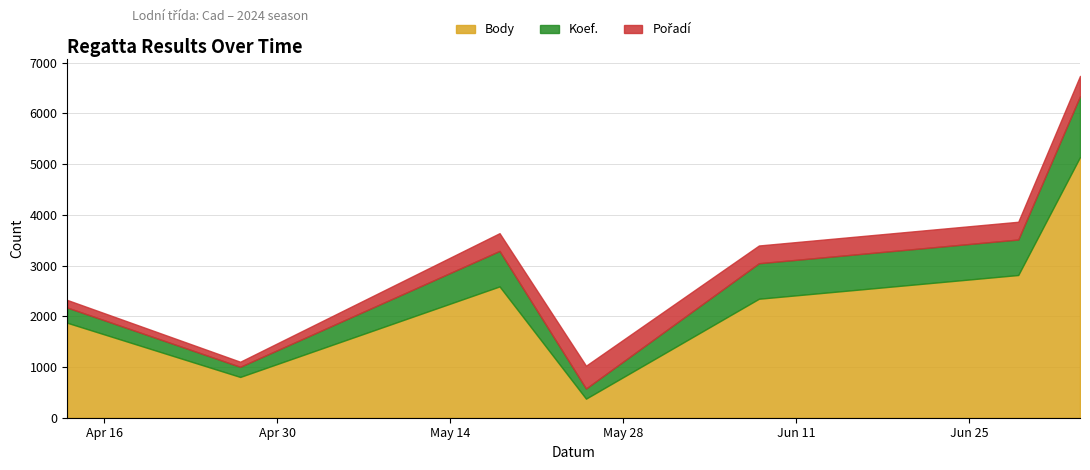

What is the difference between the maximum and minimum values in the Body series?

4764